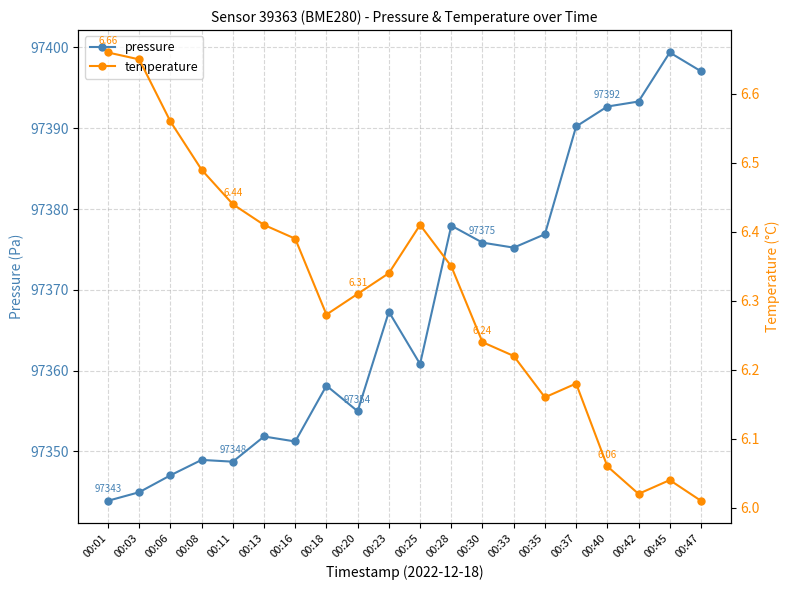

How many interior local valleys does the pressure series have?

5